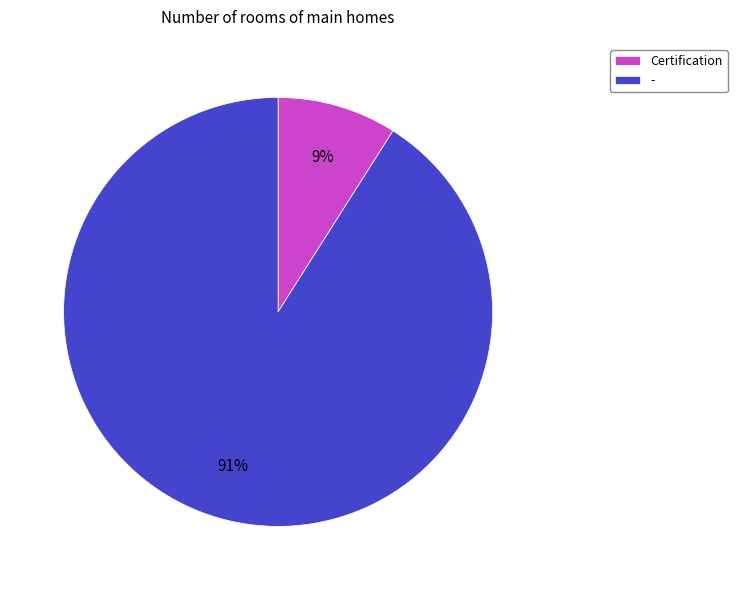

To the nearest percent, what is the difference between the largest and smallest slice percentages?

82%